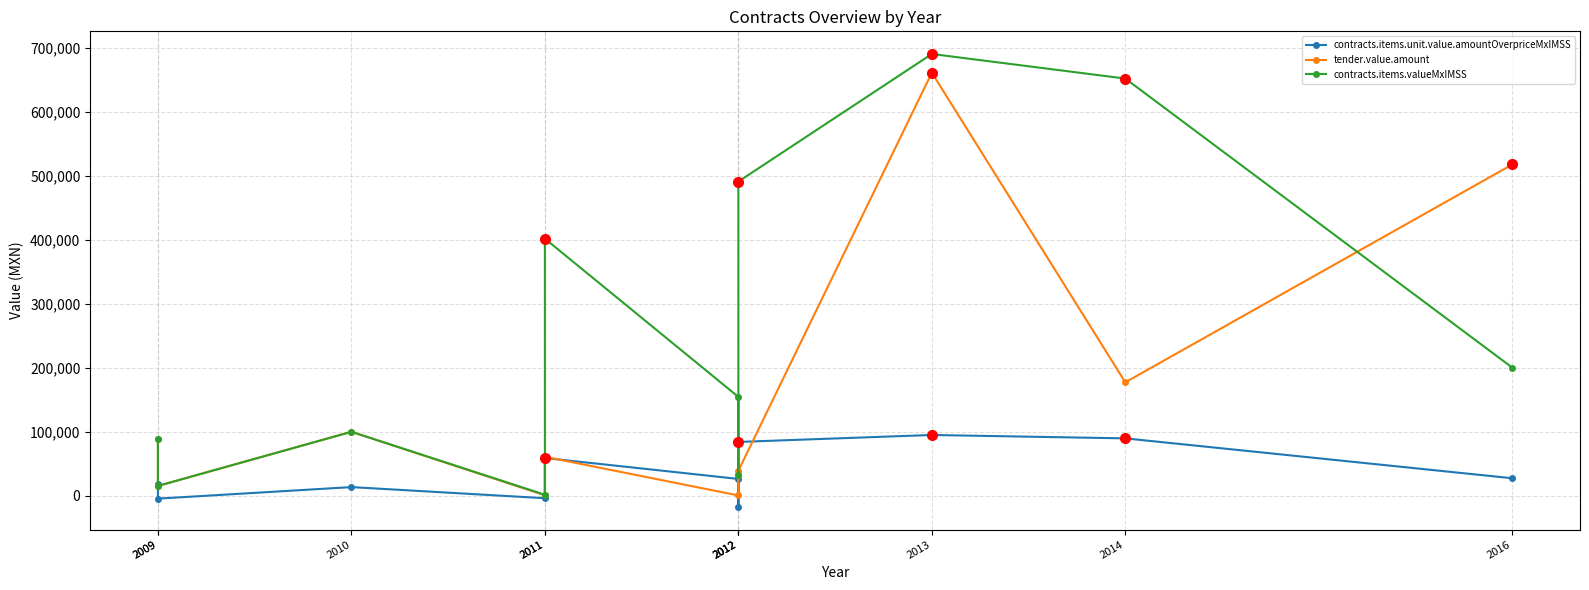

After their last crossing, which series has the higher values: tender.value.amount or contracts.items.valueMxIMSS?

tender.value.amount